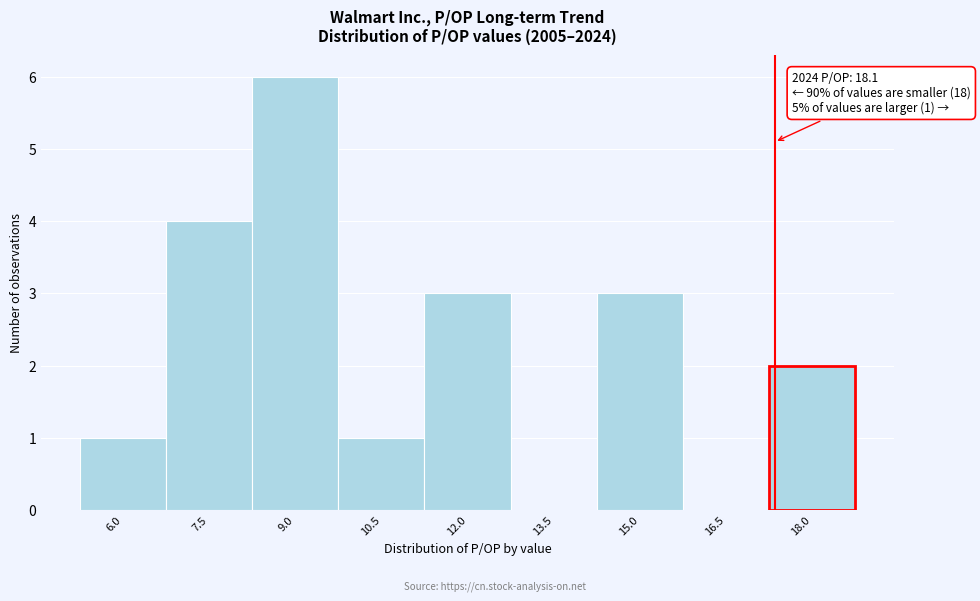

Reading left to right, transcribe all the data shown in this chart.

6.0=1	7.5=4	9.0=6	10.5=1	12.0=3	13.5=0	15.0=3	16.5=0	18.0=2